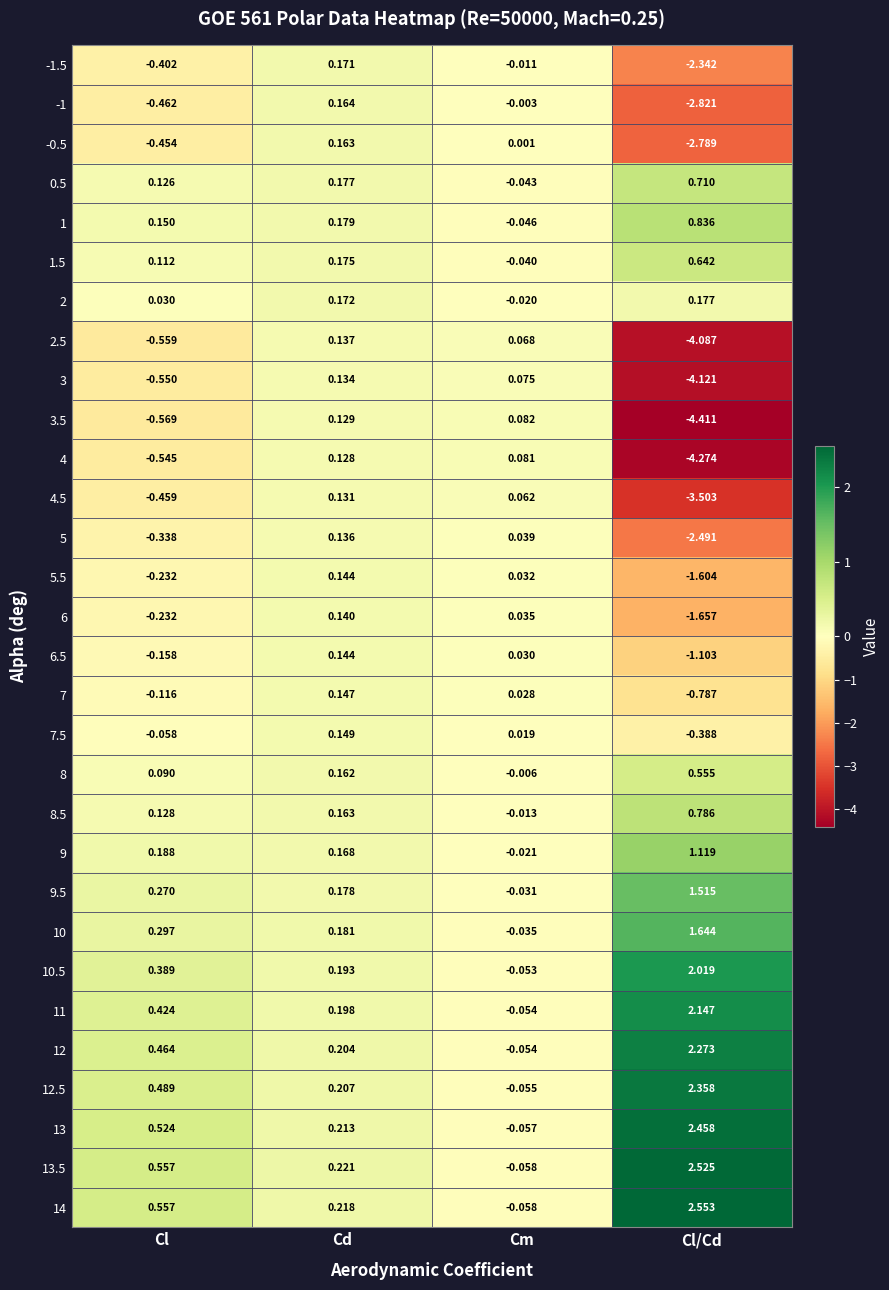

At which label does 8 first exceed 0?

Cl